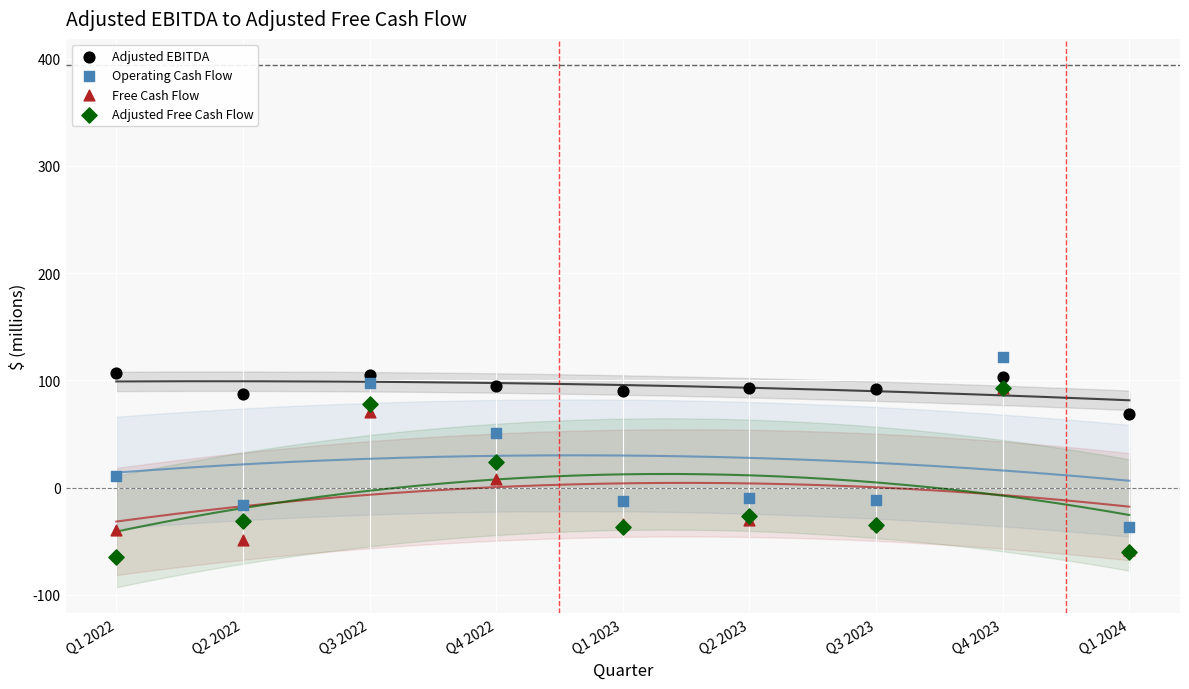

In the Operating Cash Flow series, what Y value is closest to 42?

51